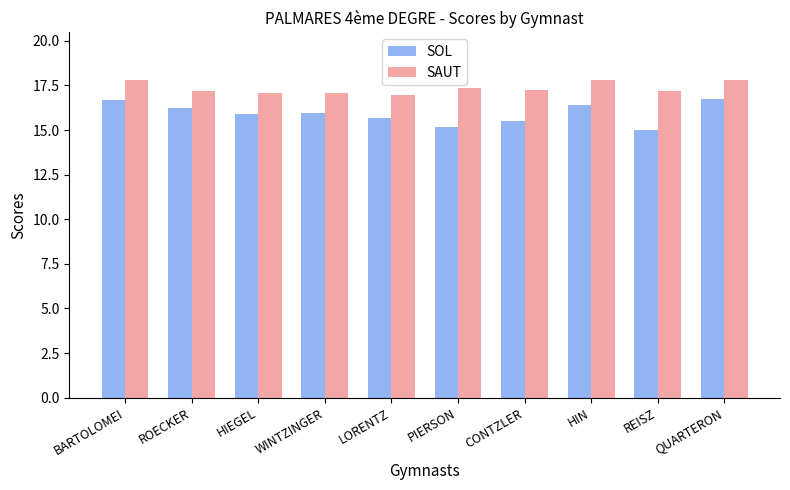

What is the difference between the maximum and minimum values in the SAUT series?

0.9